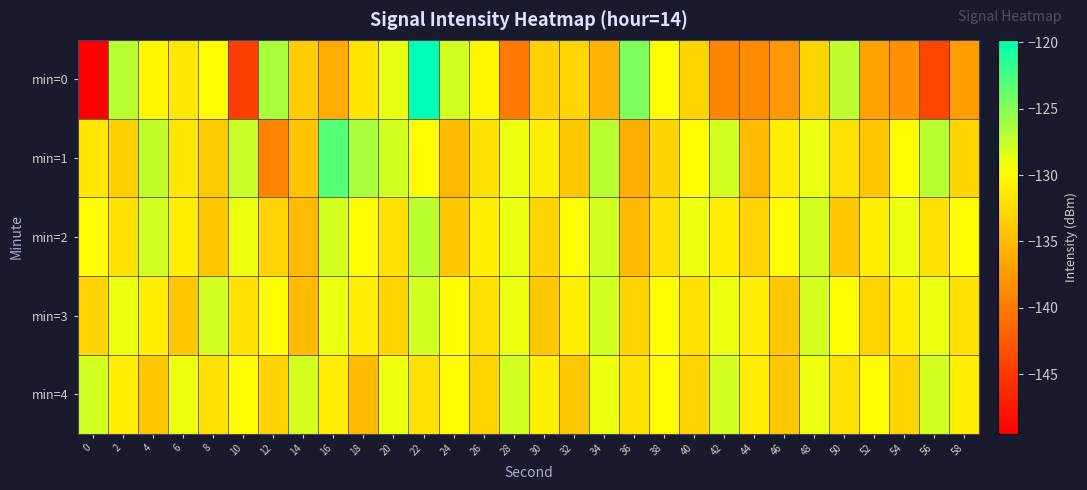

List the series in order of their peak value, lowest first.

min=3, min=4, min=2, min=1, min=0